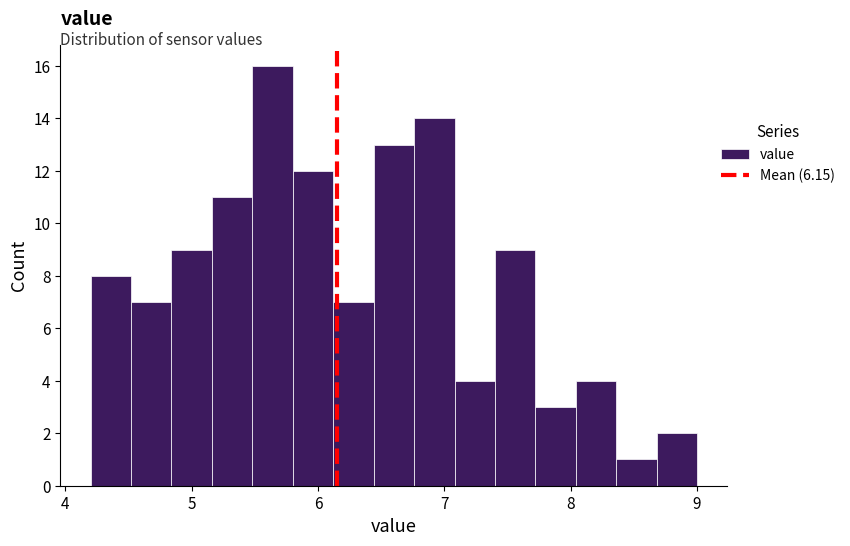

Read against the x-axis, roughly where is the centre of the tallest bar?

5.6